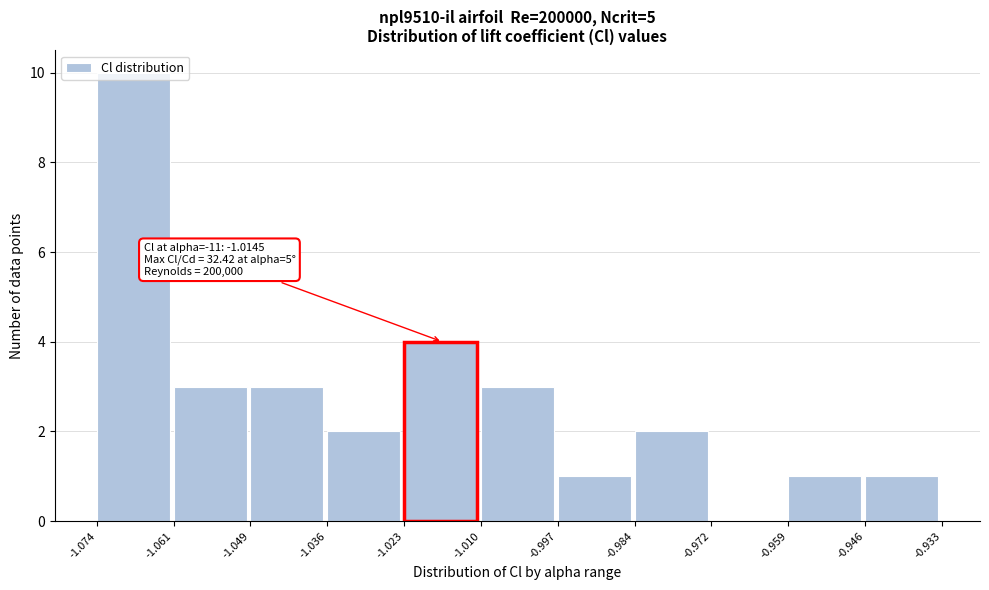

Over which range of the x-axis is the bar tallest?

-1.074 to -1.061